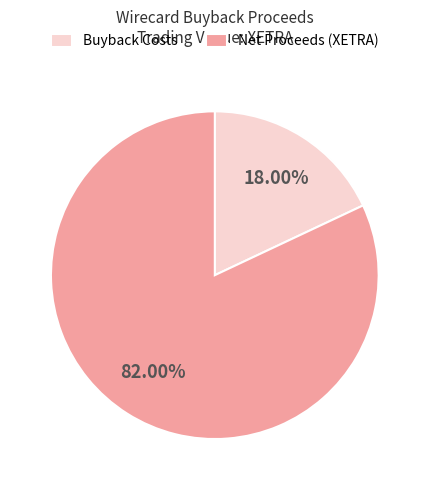

Which category has the smallest portion of the pie?

Buyback Costs